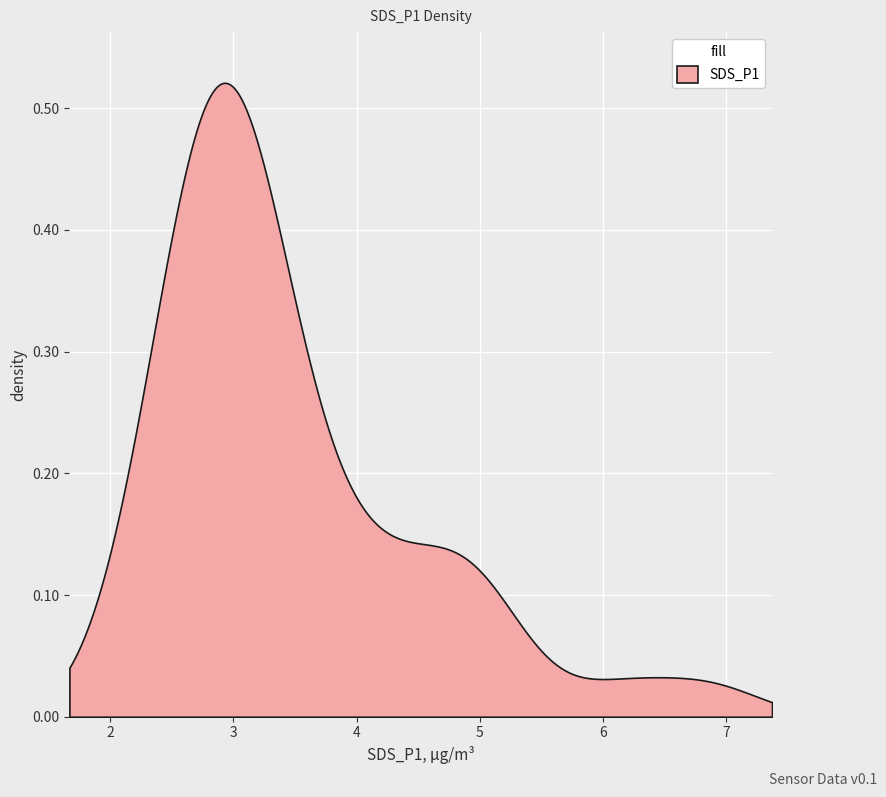

The value at 2024/02/27 00:02:33 is 6.9. True or false?

True